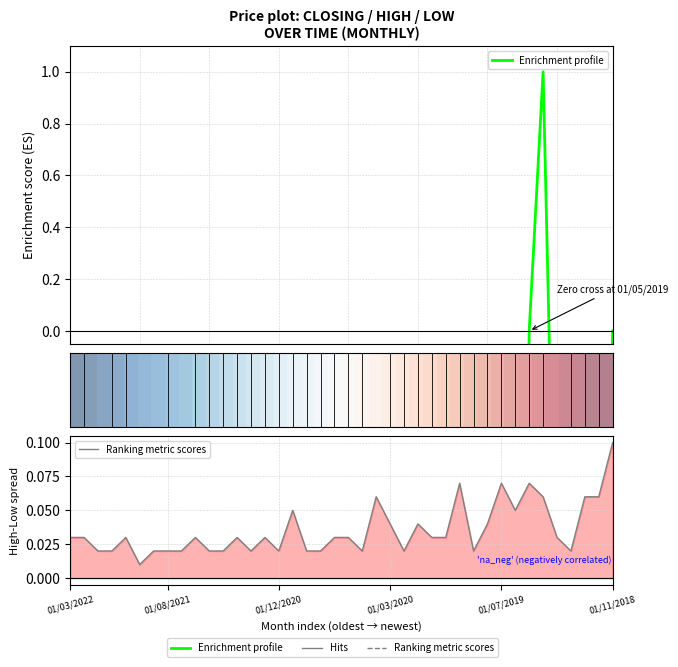

How many Ranking metric scores values are between 0 and 1?

40